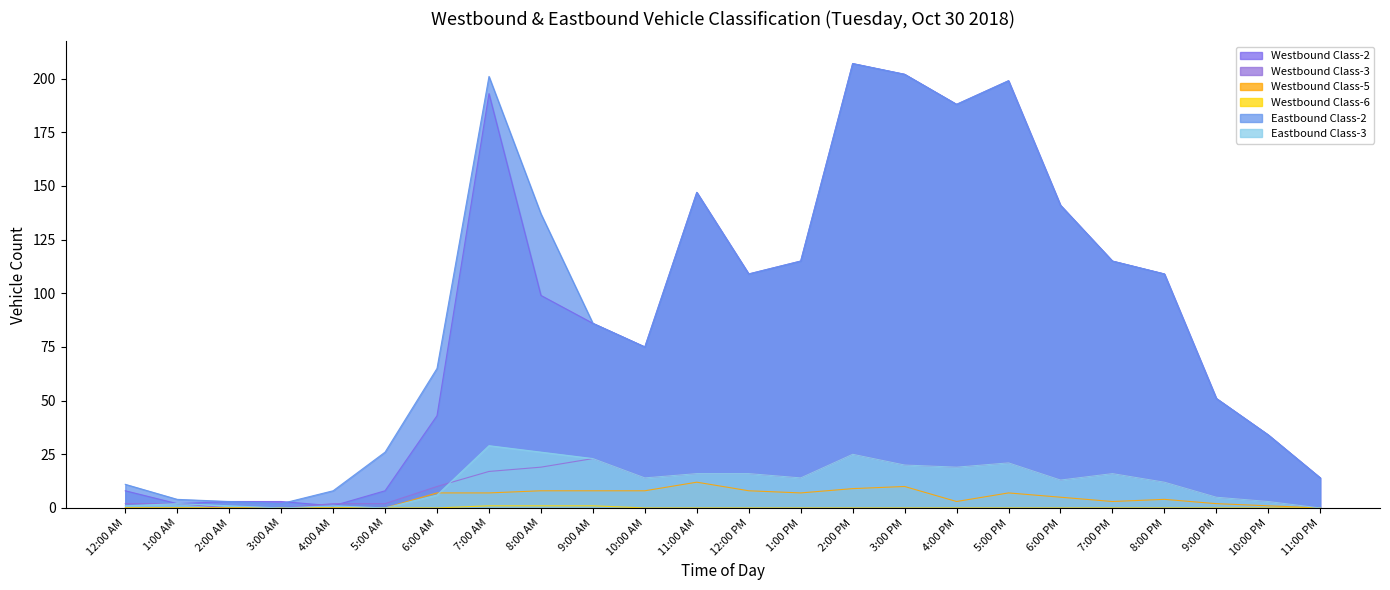

True or false: Westbound Class-5 has a value of 0 at 3:00 AM.

True